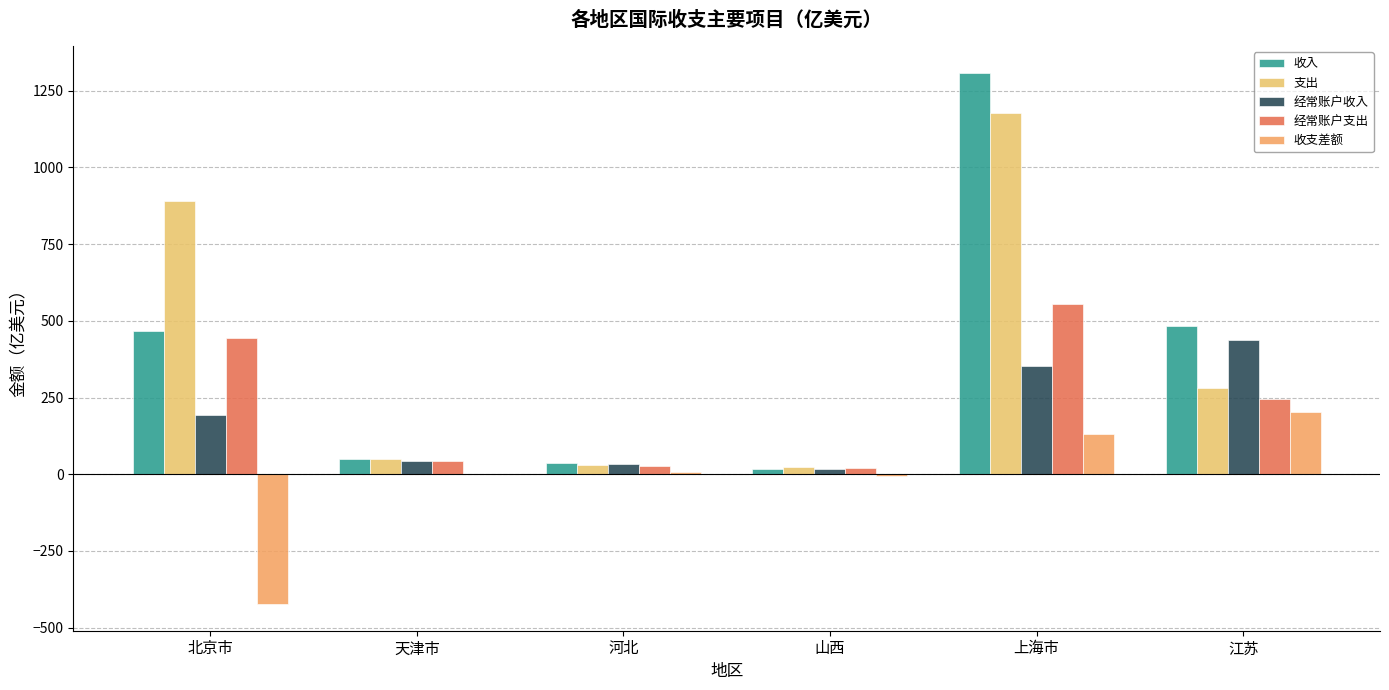

Which series changed the most between 北京市 and 河北?

支出